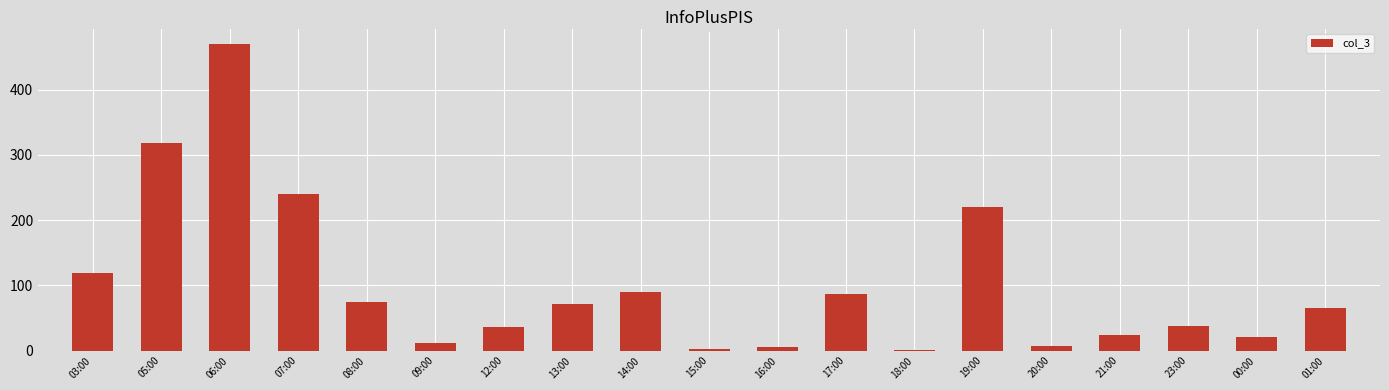

Approximately how many times larger is the value at 23:00 compared to 17:00?

0.4